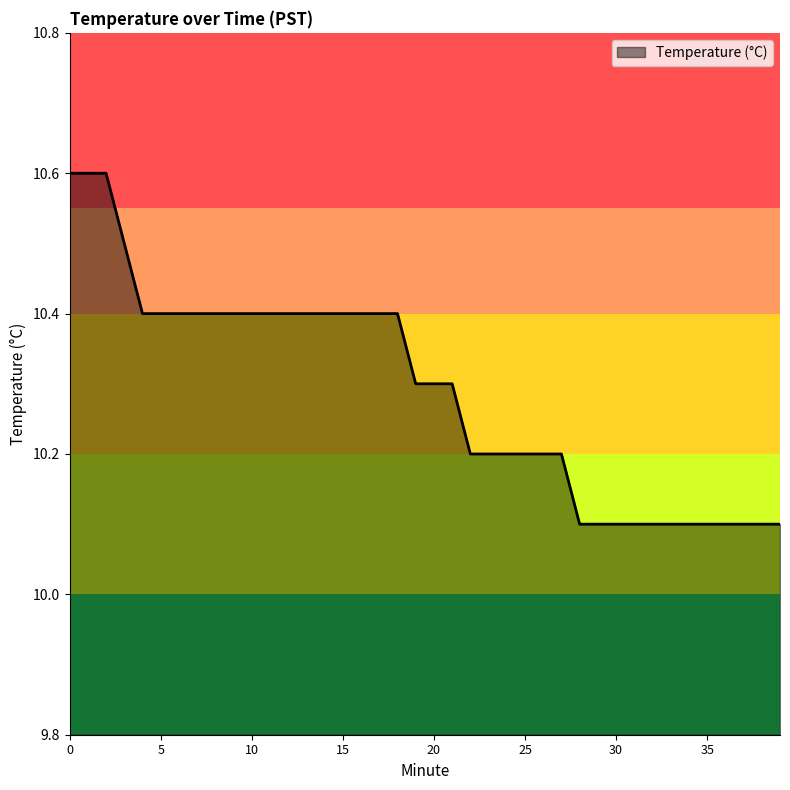

How many lines are shown in the chart?

1